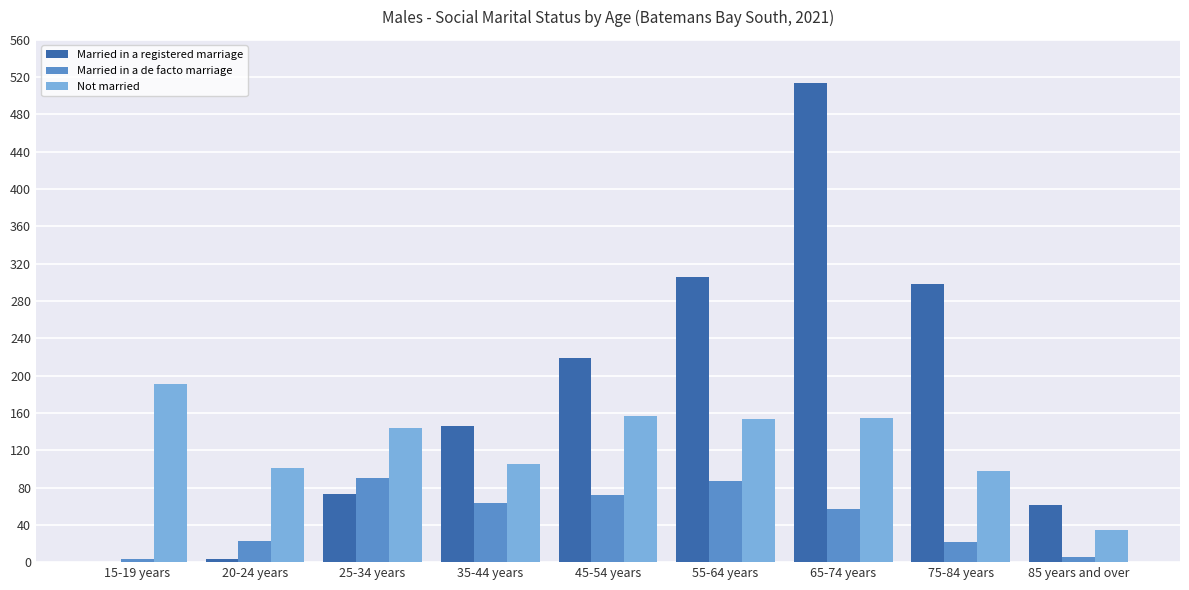

Between 20-24 years and 65-74 years, which series saw the biggest shift?

Married in a registered marriage